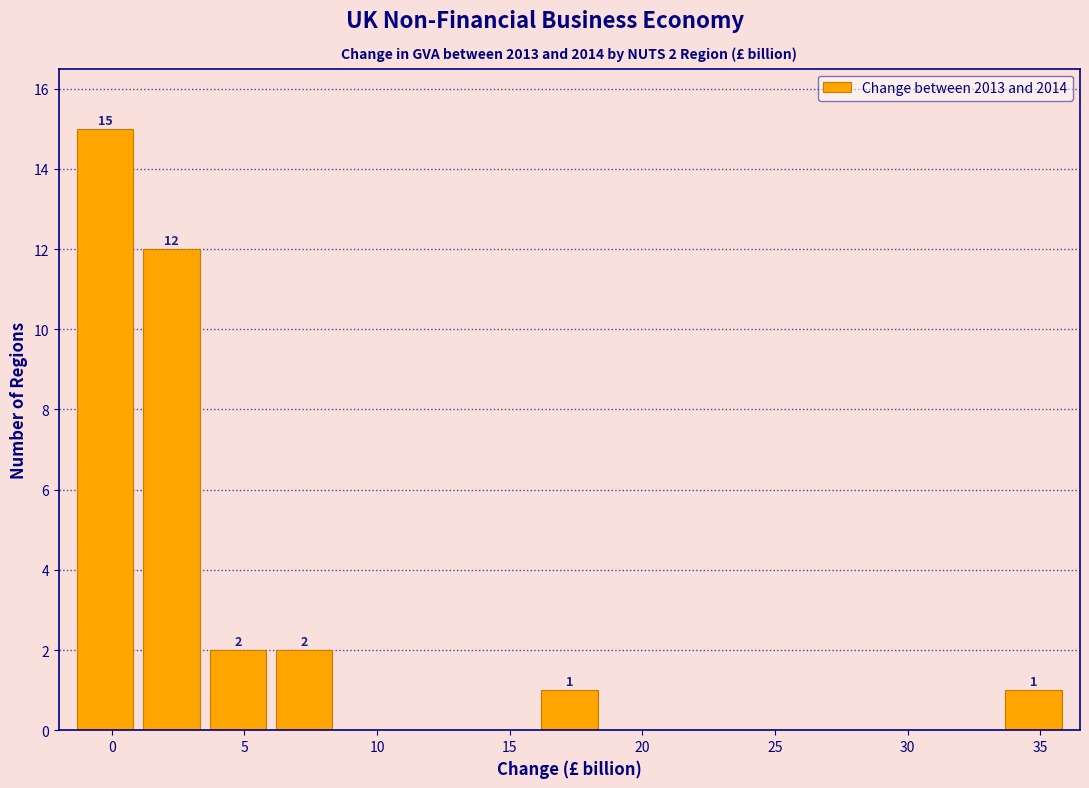

Which range on the x-axis has the tallest bar?

-1.5 to 1.0